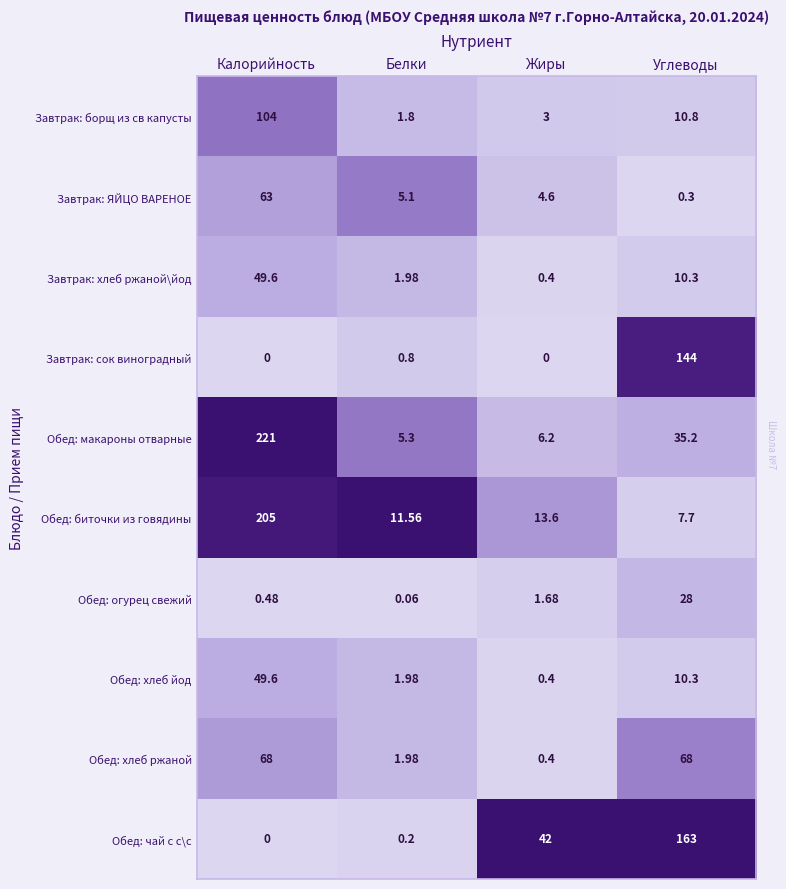

At which label does Завтрак: сок виноградный reach its peak?

Углеводы